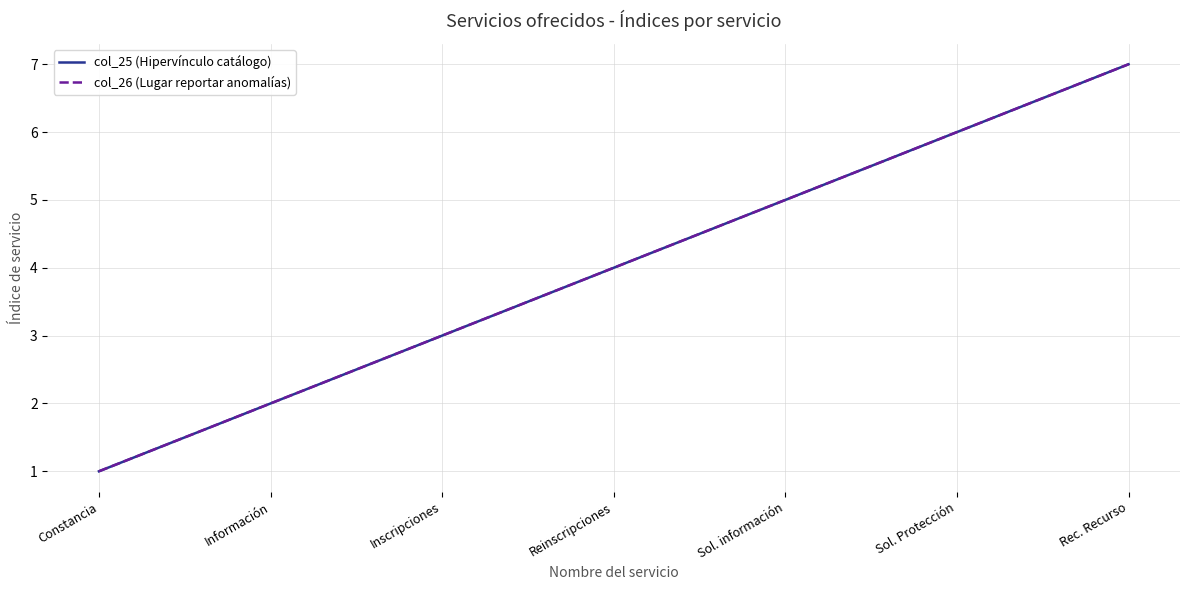

Is this an area chart (filled region under the line)?

No